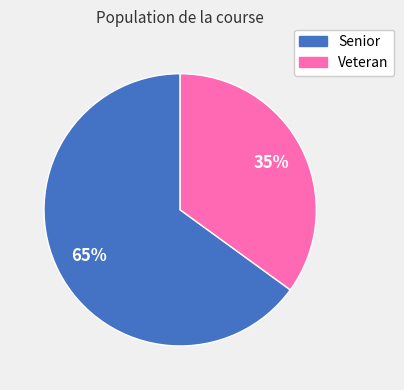

True or false: Veteran accounts for 29% of the total.

False